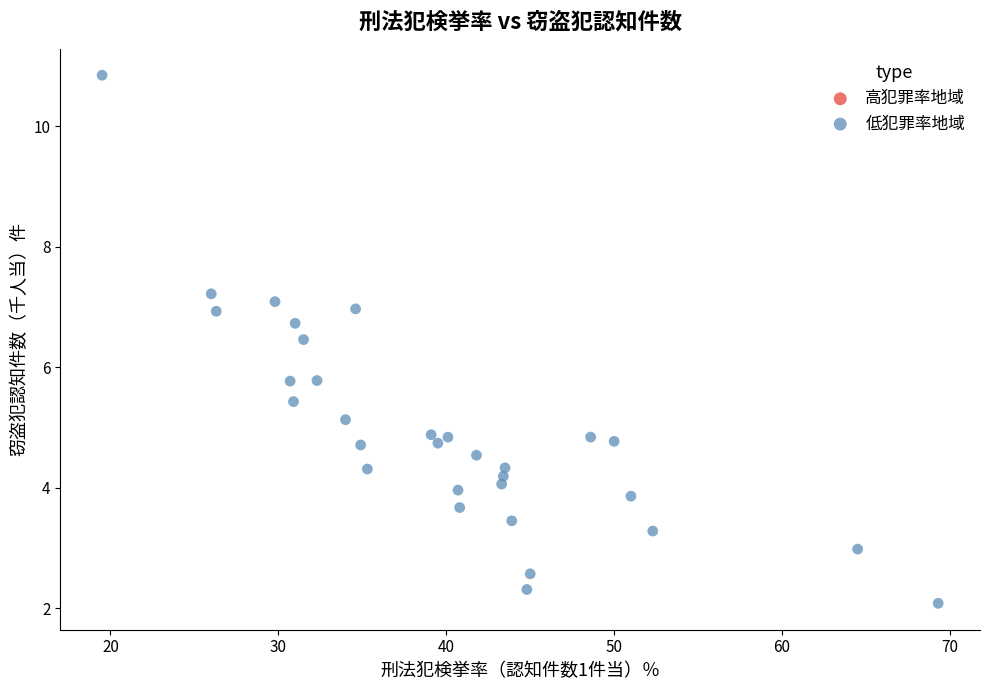

What is the range of Y values (max minus min)?

8.8